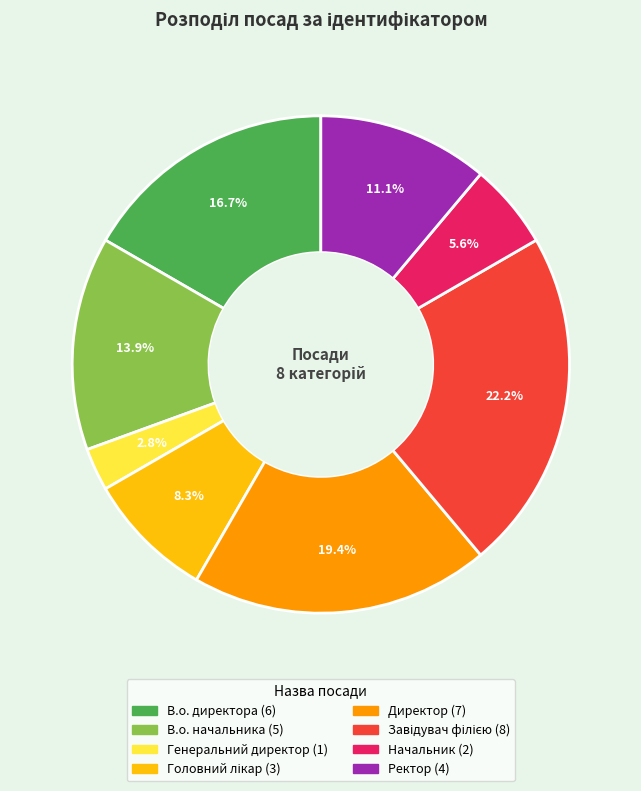

How much of the chart is everything except В.о. начальника?

86.1%